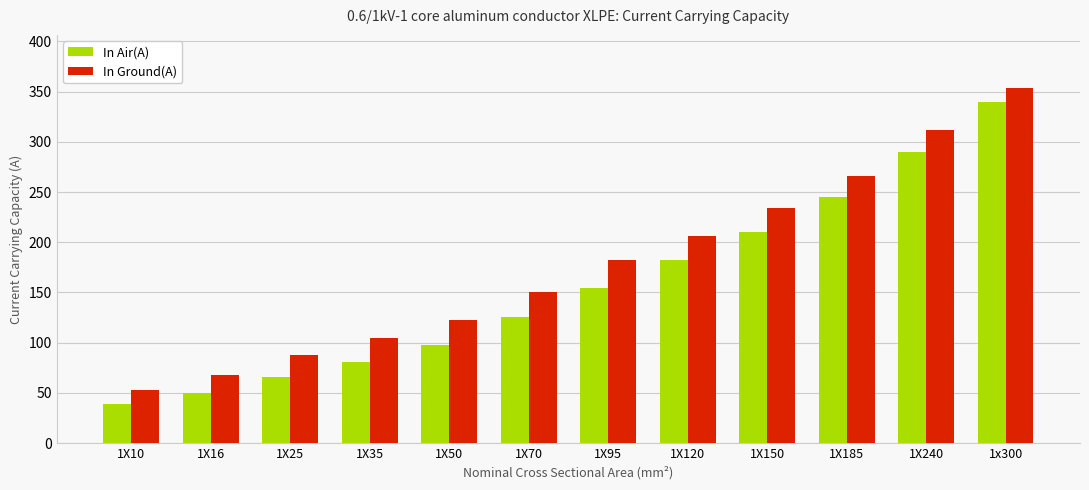

What position from the right is 1X120?

5